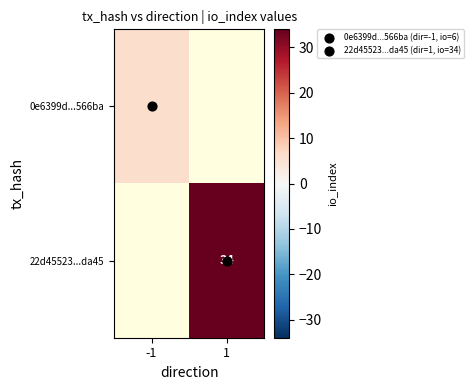

At 1, list the series in order from largest to smallest.

0e6399d...566ba, 22d45523...da45